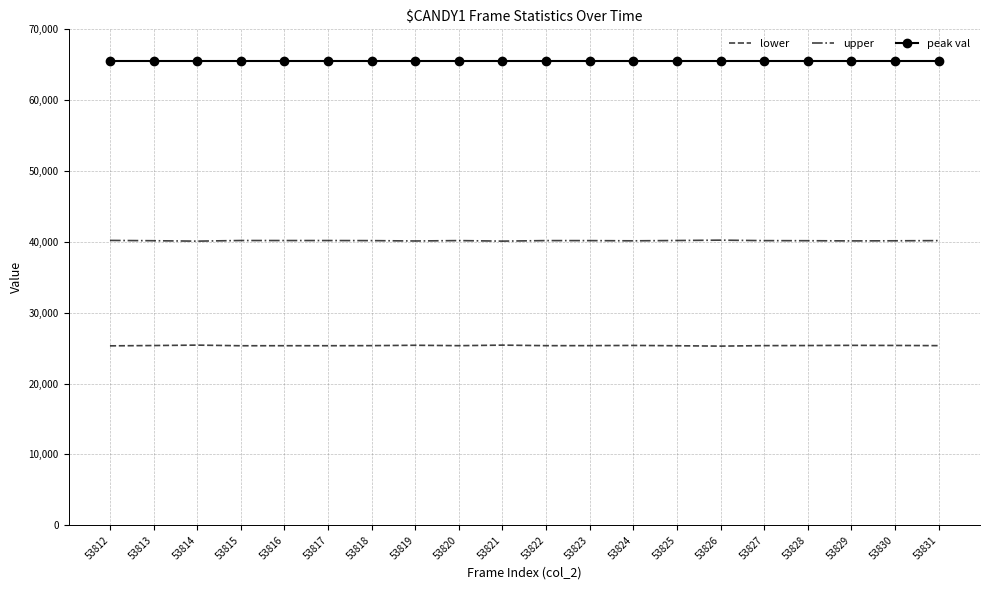

What is the lowest value of the upper series?

40105